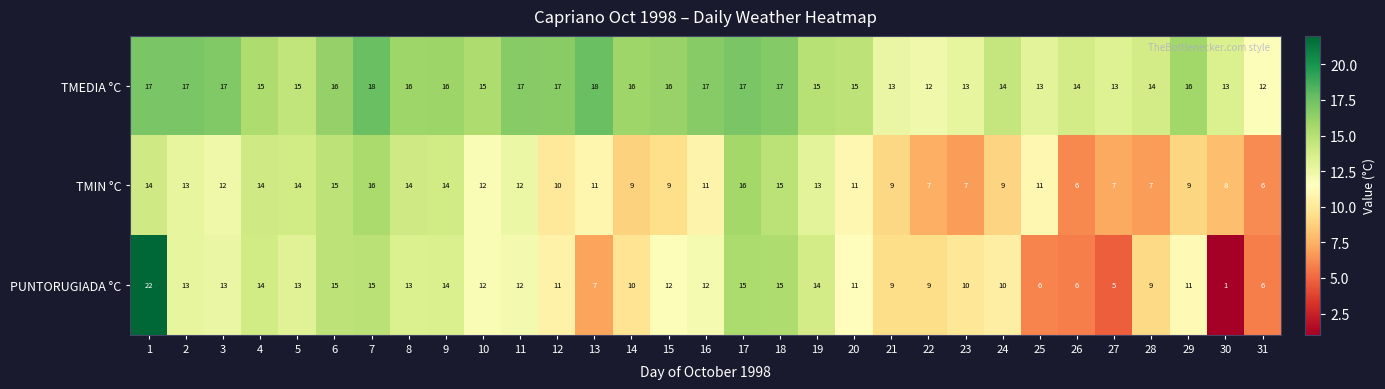

What is the total value across all series at 11?

41